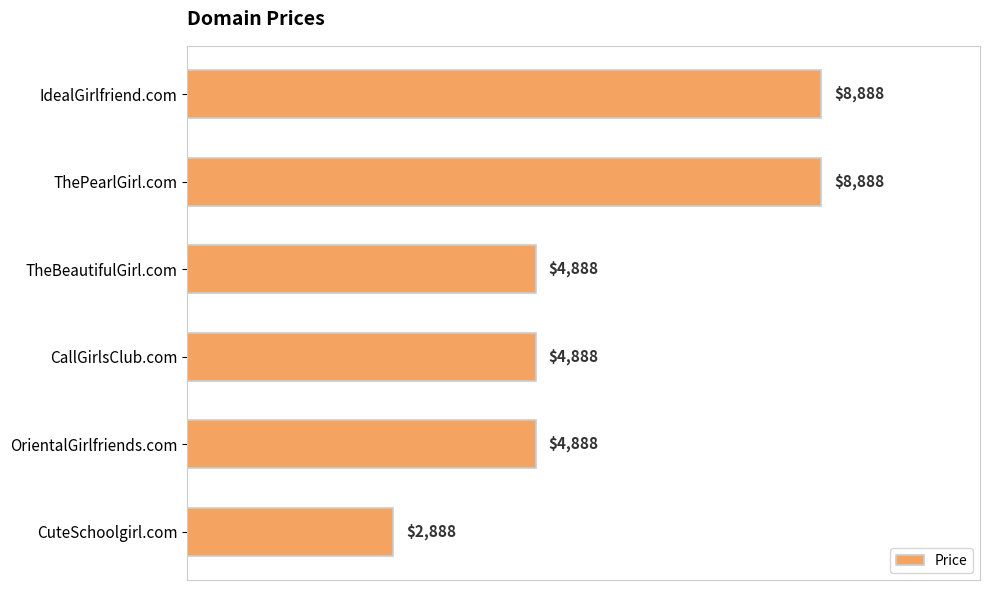

Are the bars horizontal?

Yes